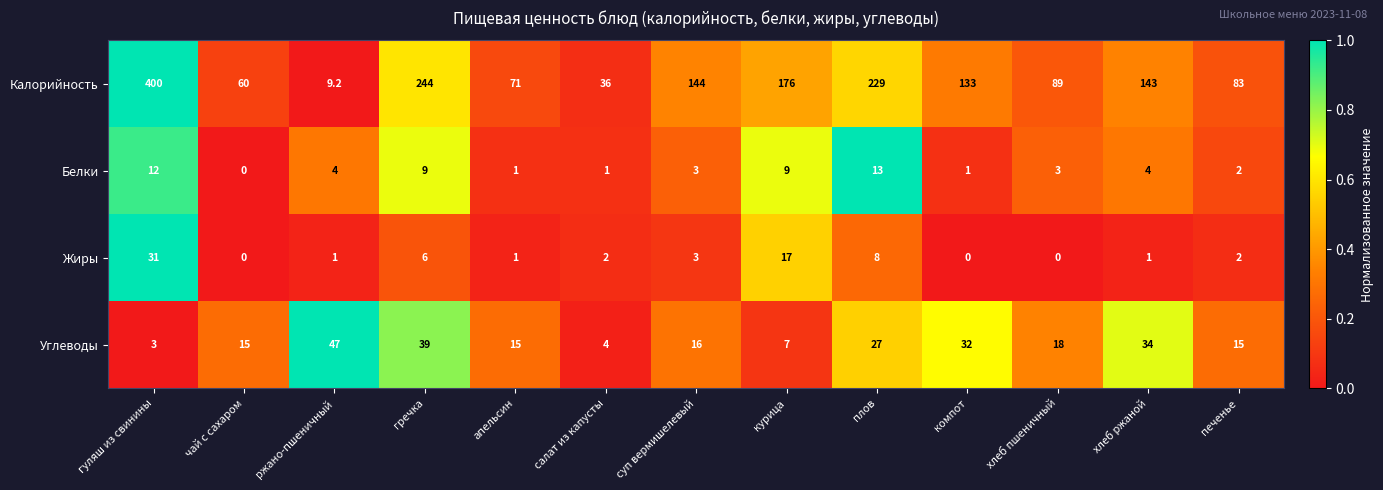

Where does the Углеводы series first go above 16?

ржано-пшеничный